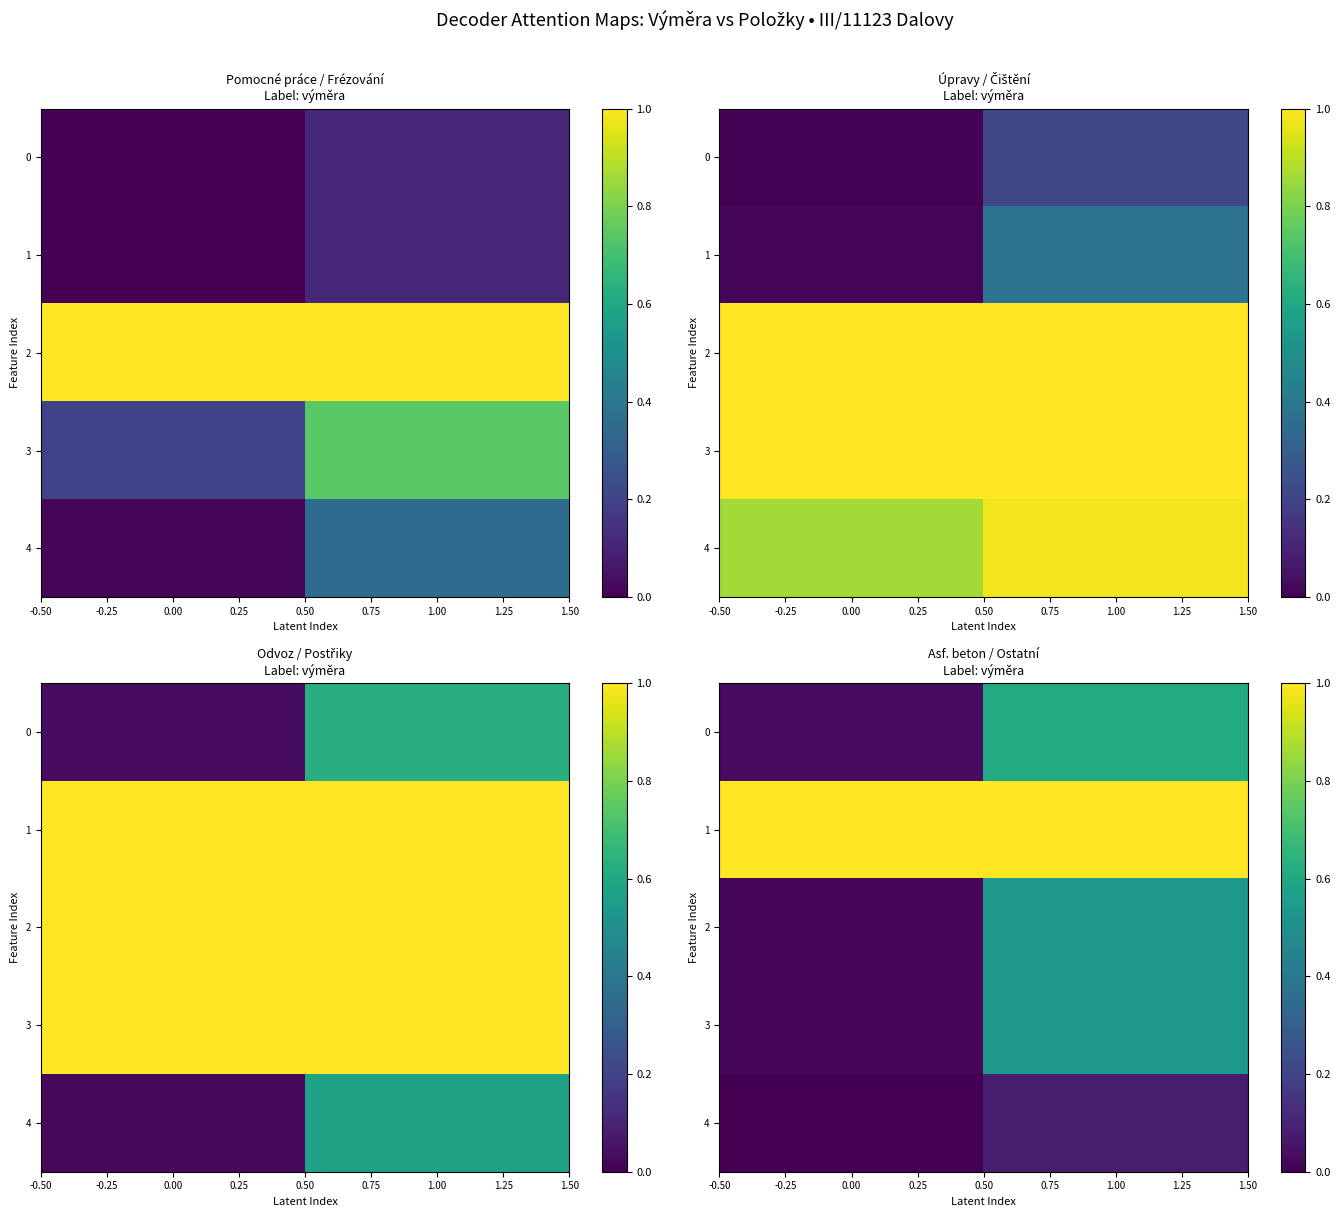

What is the difference between the maximum and minimum values in the 0 series?

0.6